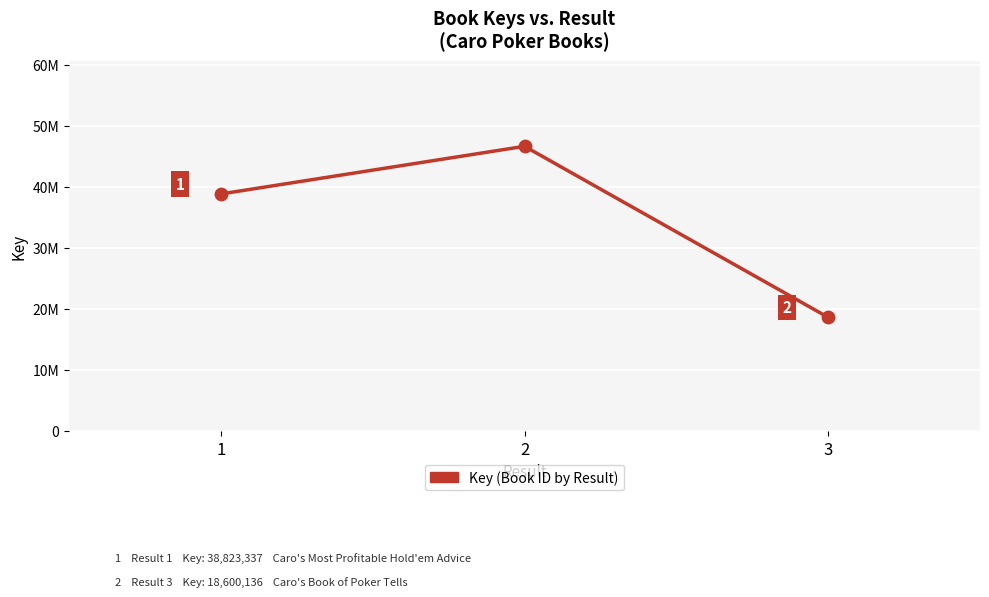

Between 2 and 1, which is larger?

2